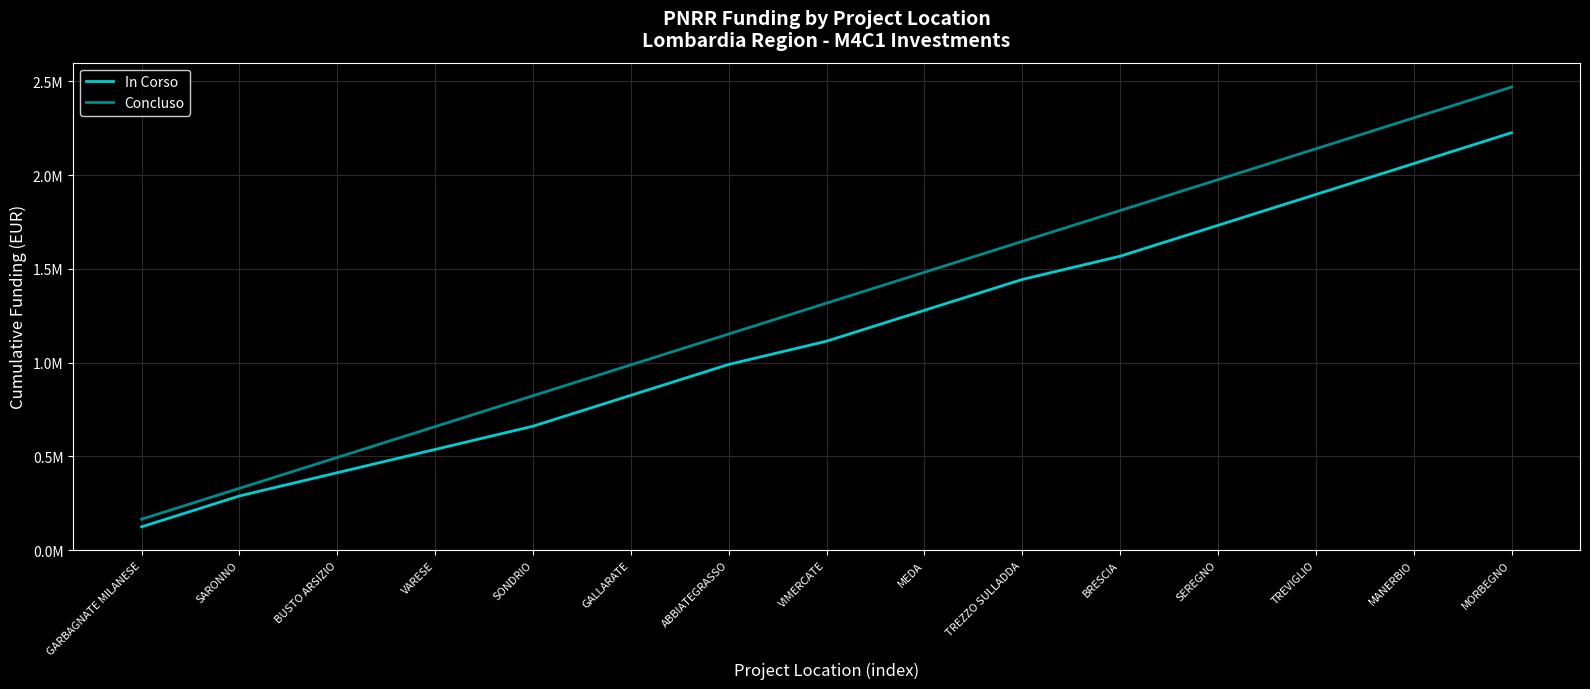

Reading left to right, transcribe all the data shown in this chart.

In Corso: 124044.6	288688.8	412733.4	536777.9	660822.5	825466.7	990111.0	1114155.5	1278799.8	1443444.0	1567488.6	1732132.8	1896777.0	2061421.3	2226065.5
Concluso: 164644.2	329288.5	493932.7	658576.9	823221.2	987865.4	1152509.6	1317153.8	1481798.1	1646442.3	1811086.5	1975730.8	2140375.0	2305019.2	2469663.5